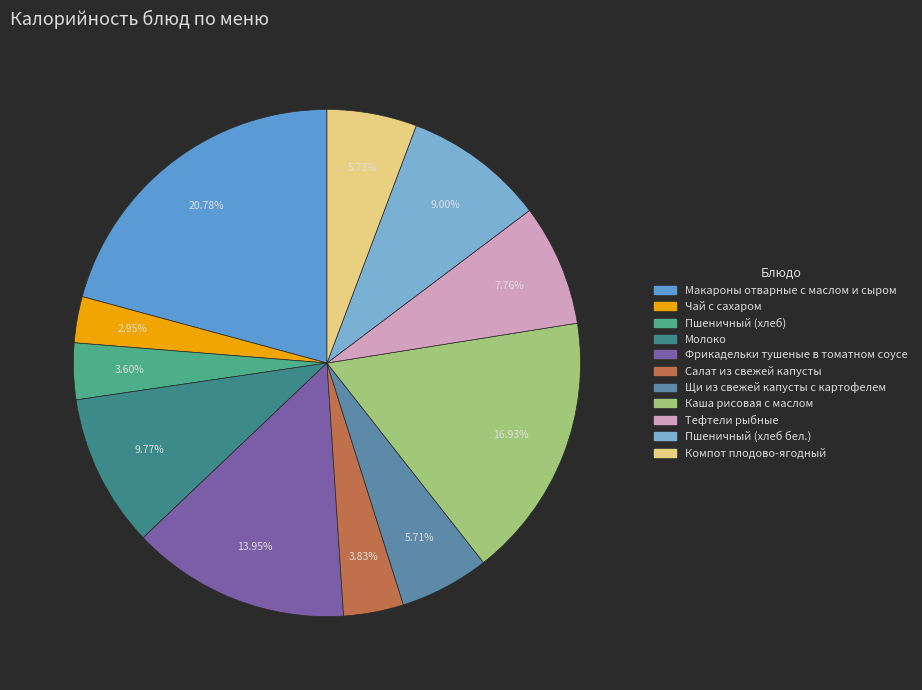

To the nearest percent, what is the combined percentage of Молоко and Компот плодово-ягодный?

15%